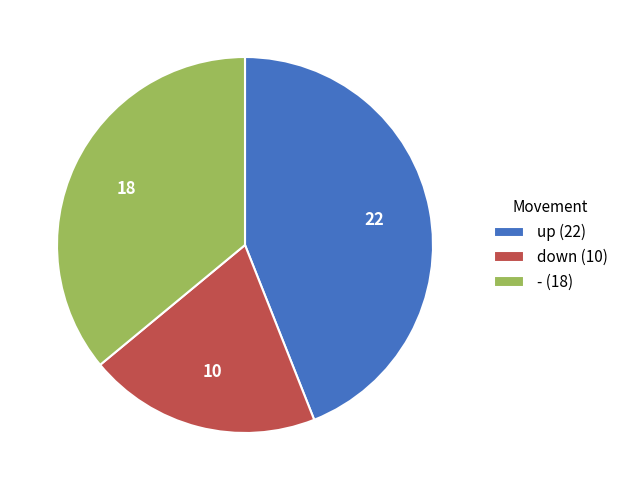

Which slice is the smallest?

down